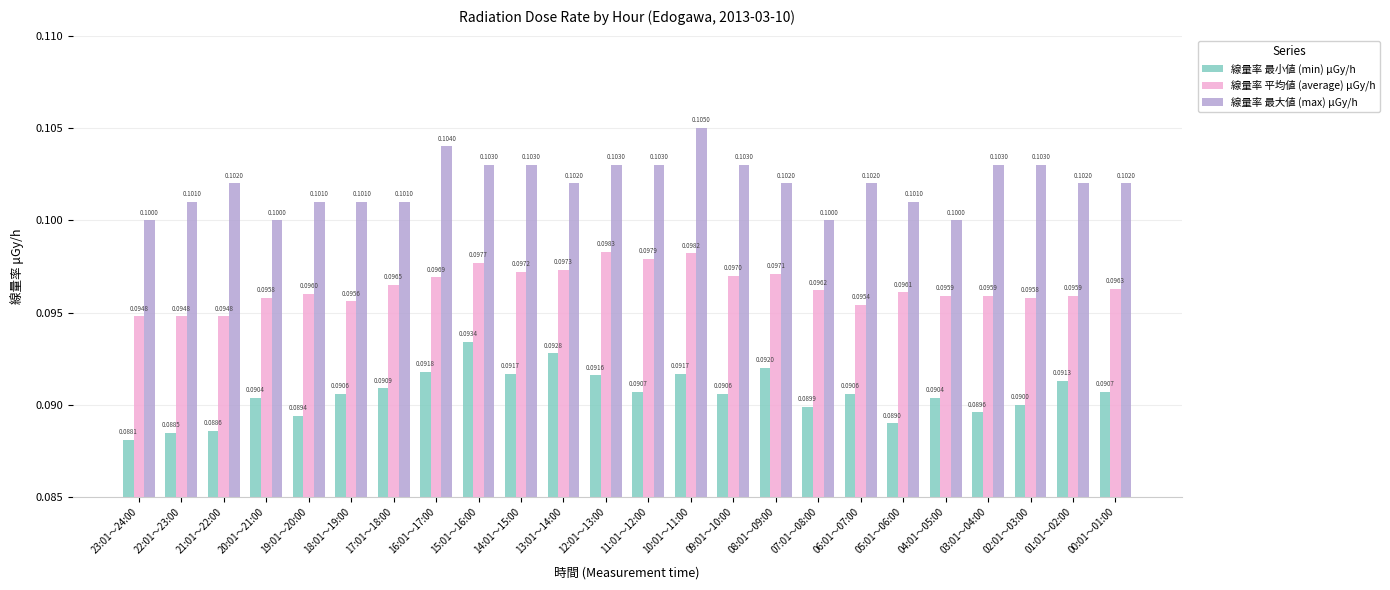

What is the label of the 5th bar from the right?

04:01～05:00